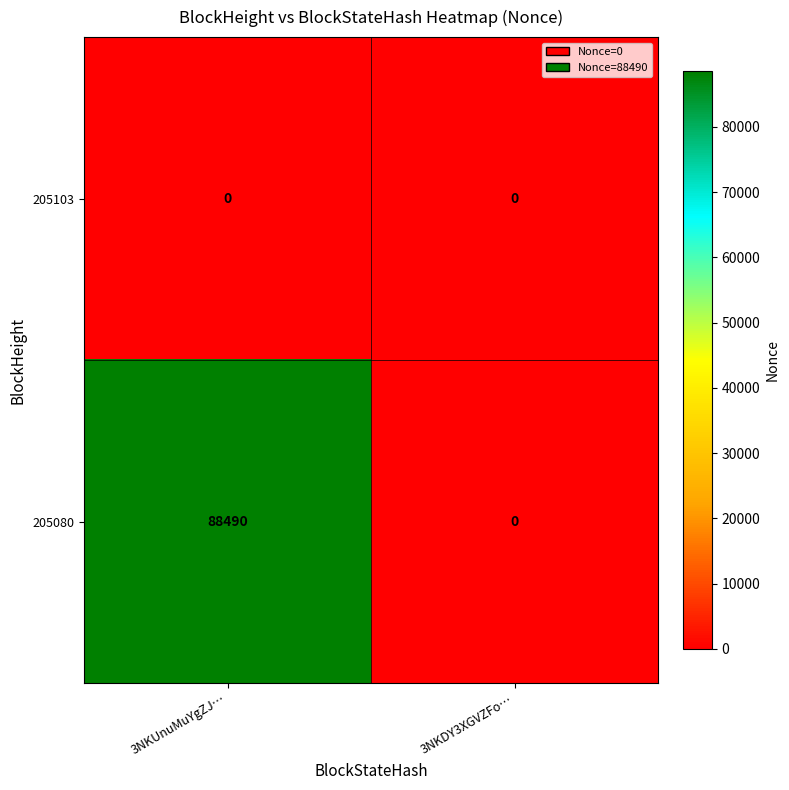

What is the total value across all series at 3NKUnuMuYgZJ…?

88490